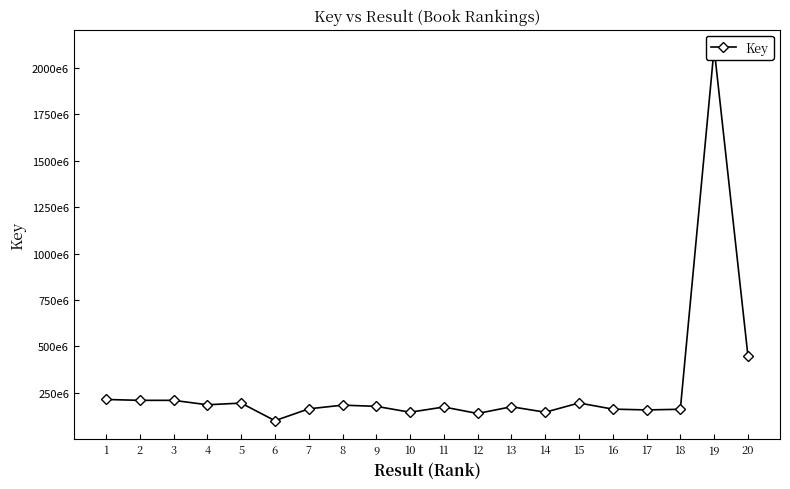

Reading right to left, list all the values displayed in this chart.

20=451453040	19=2105755028	18=161856969	17=158422817	16=162696271	15=195756989	14=145920955	13=175505104	12=139135189	11=174127229	10=145920916	9=177714898	8=184029913	7=164072622	6=100402838	5=195105879	4=186139754	3=209958306	2=209960402	1=214620200